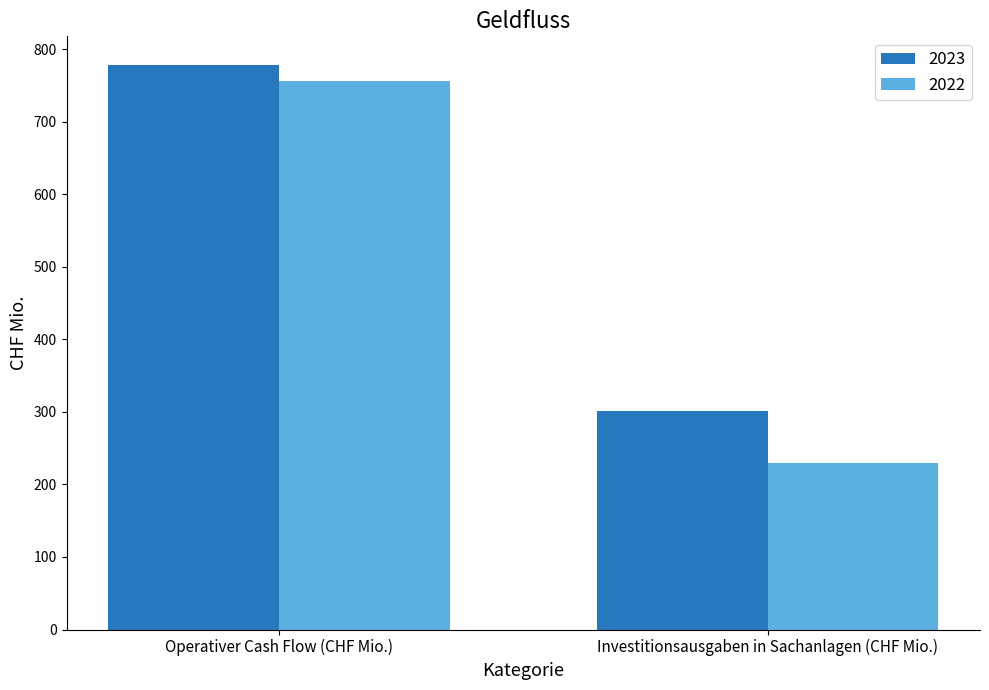

Where does the 2023 series first go above 778?

Operativer Cash Flow (CHF Mio.)